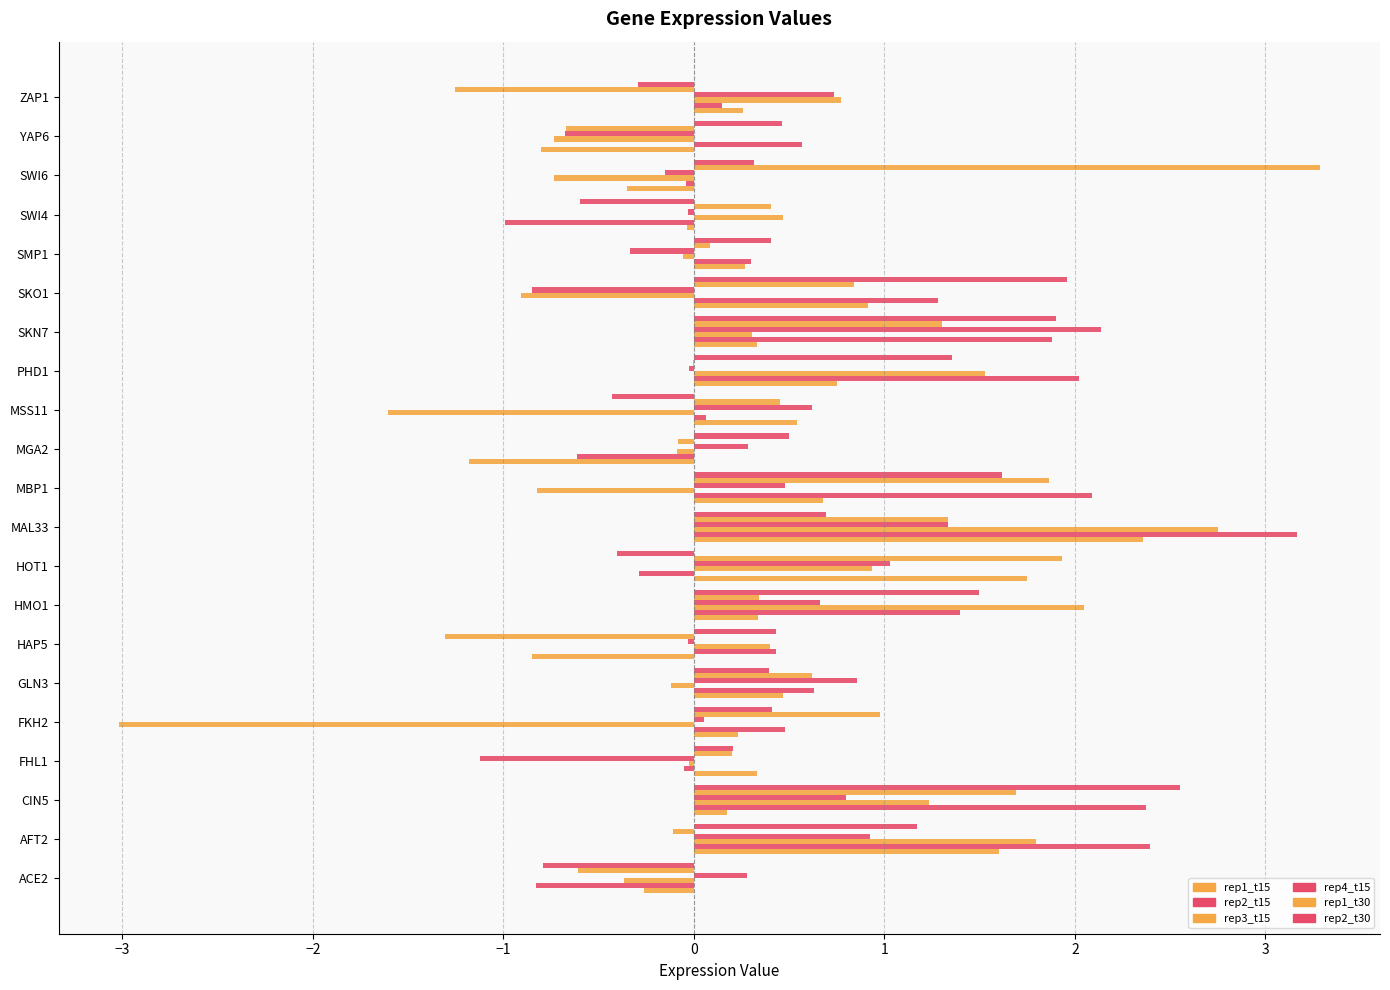

Reading left to right, list all the values displayed in this chart.

rep1_t15: -0.3	1.6	0.2	0.3	0.2	0.5	-0.8	0.3	1.8	2.4	0.7	-1.2	0.5	0.8	0.3	0.9	0.3	-0.0	-0.4	-0.8	0.3
rep2_t15: -0.8	2.4	2.4	-0.1	0.5	0.6	0.4	1.4	-0.3	3.2	2.1	-0.6	0.1	2.0	1.9	1.3	0.3	-1.0	-0.0	0.6	0.2
rep3_t15: -0.4	1.8	1.2	-0.0	-3.0	-0.1	0.4	2.0	0.9	2.8	-0.8	-0.1	-1.6	1.5	0.3	-0.9	-0.1	0.5	-0.7	-0.7	0.8
rep4_t15: 0.3	0.9	0.8	-1.1	0.1	0.9	-0.0	0.7	1.0	1.3	0.5	0.3	0.6	-0.0	2.1	-0.8	-0.3	-0.0	-0.2	-0.7	0.7
rep1_t30: -0.6	-0.1	1.7	0.2	1.0	0.6	-1.3	0.3	1.9	1.3	1.9	-0.1	0.5	-0.0	1.3	0.8	0.1	0.4	3.3	-0.7	-1.3
rep2_t30: -0.8	1.2	2.6	0.2	0.4	0.4	0.4	1.5	-0.4	0.7	1.6	0.5	-0.4	1.4	1.9	2.0	0.4	-0.6	0.3	0.5	-0.3